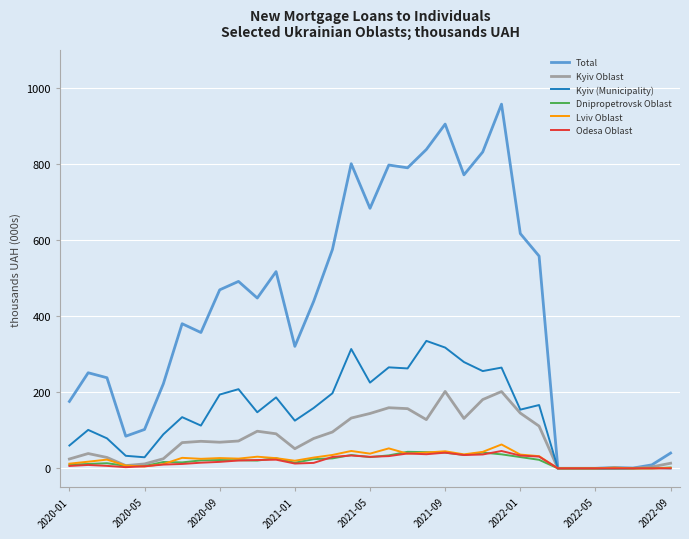

What is the maximum value shown in the chart?

957.8